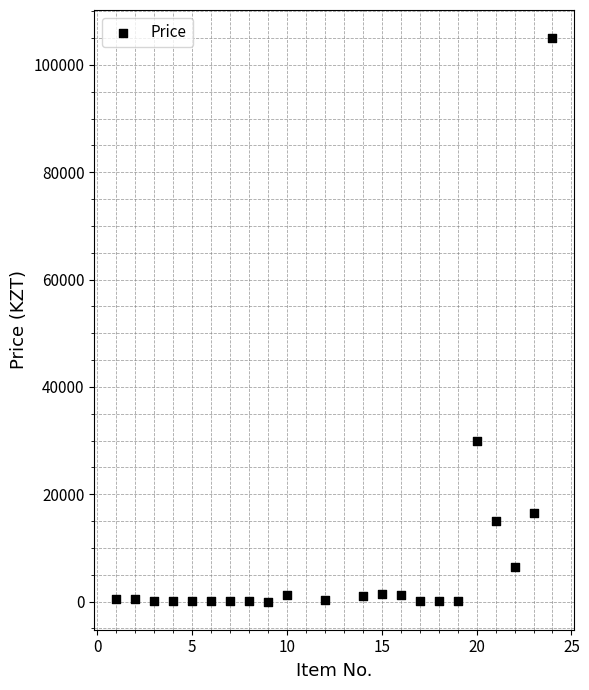

What is the range of X values (max minus min)?

23.0